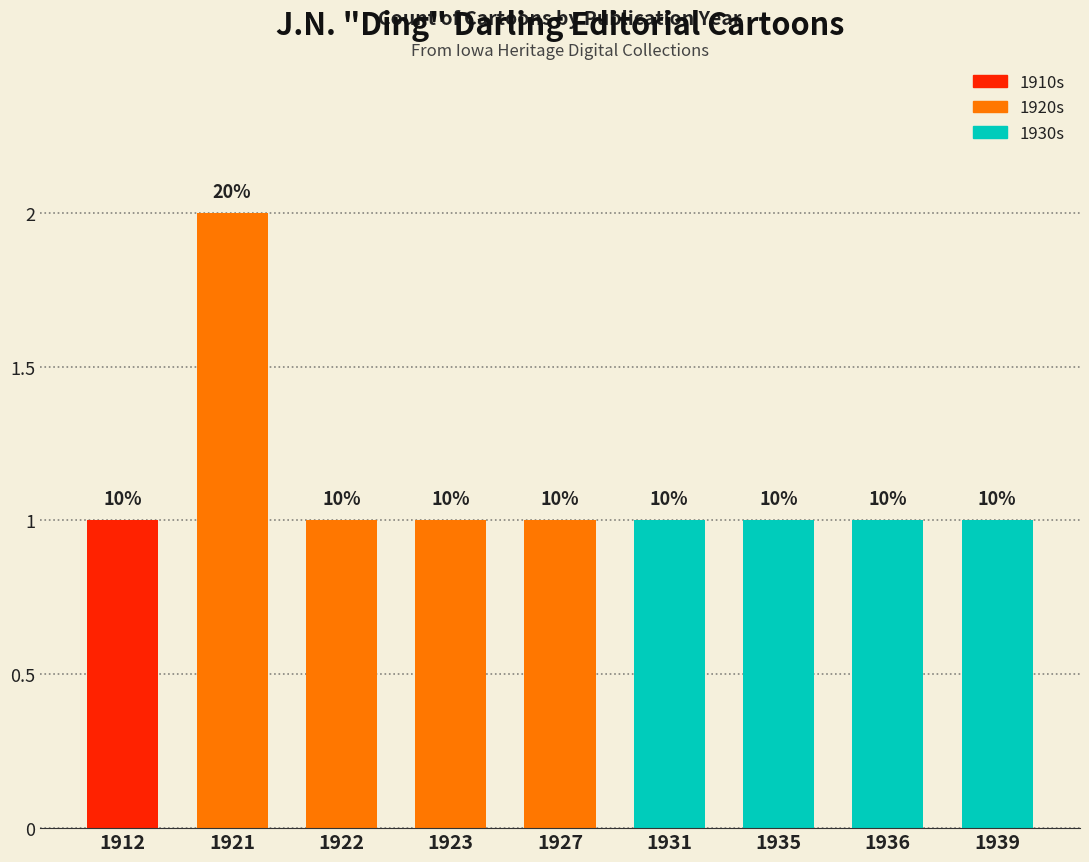

Read the value at 1939.

1